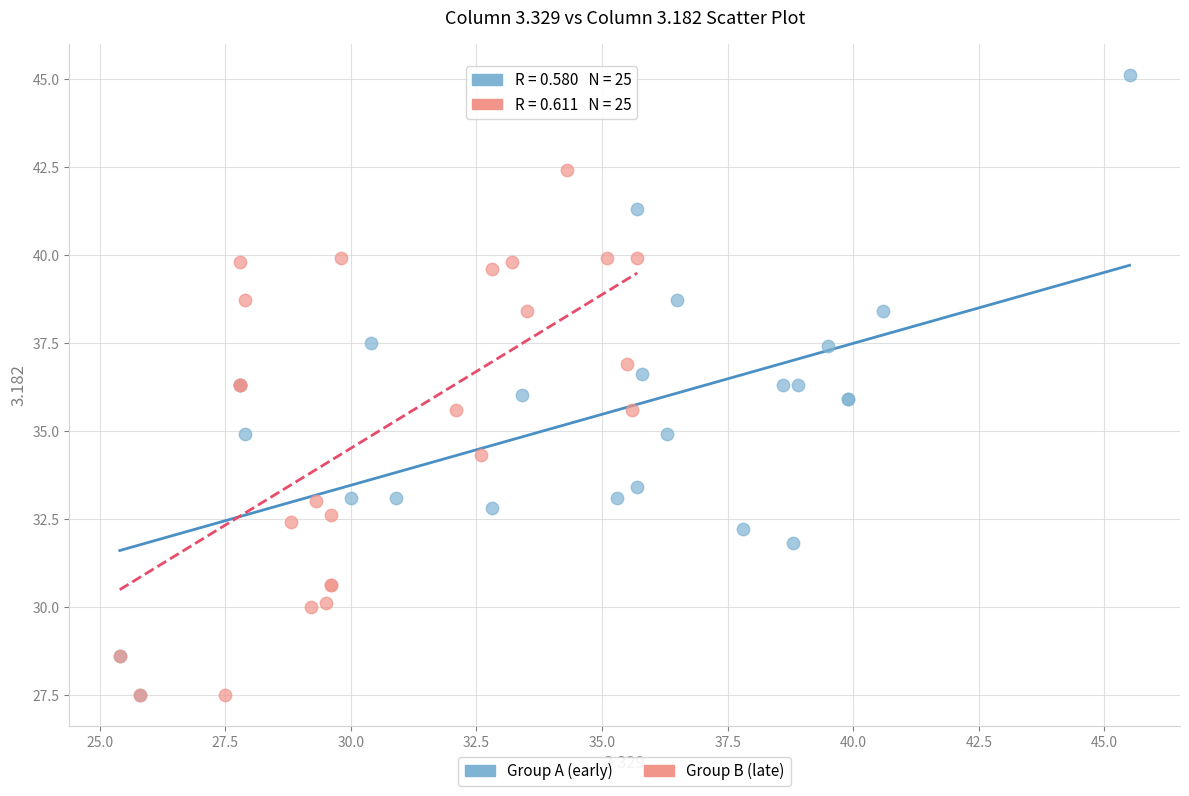

Which series contains the highest Y value?

Group A (early)